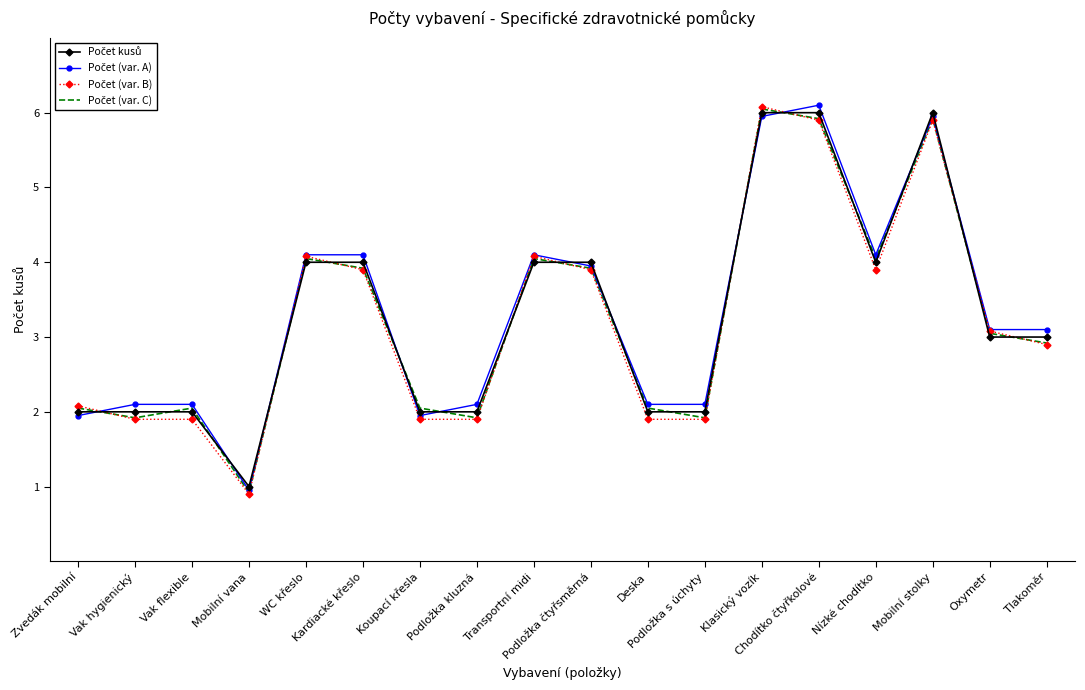

What is the maximum value shown in the chart?

6.1